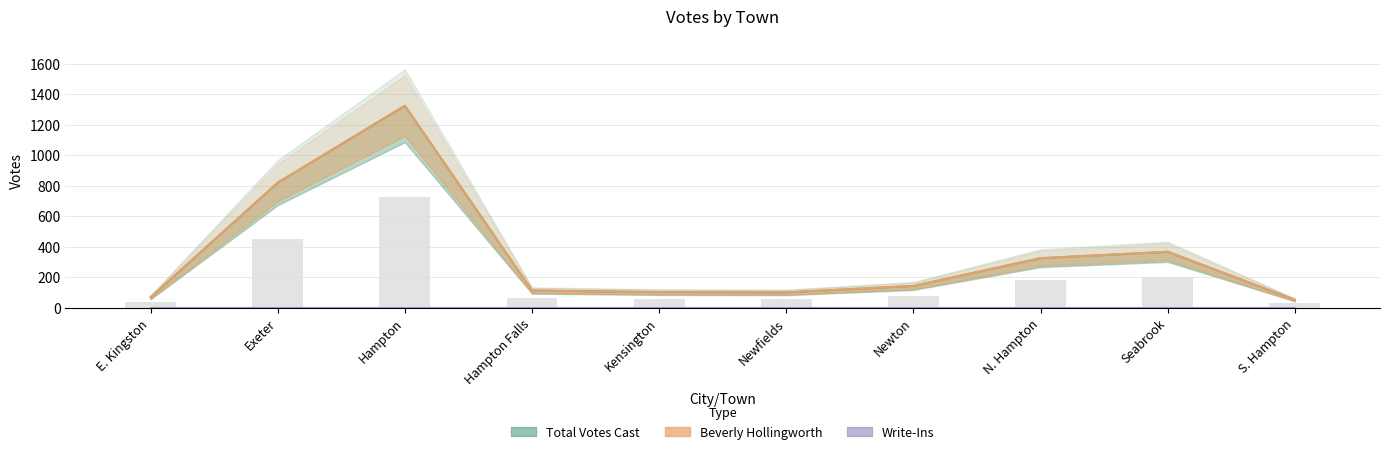

Count the number of categories in the chart.

10